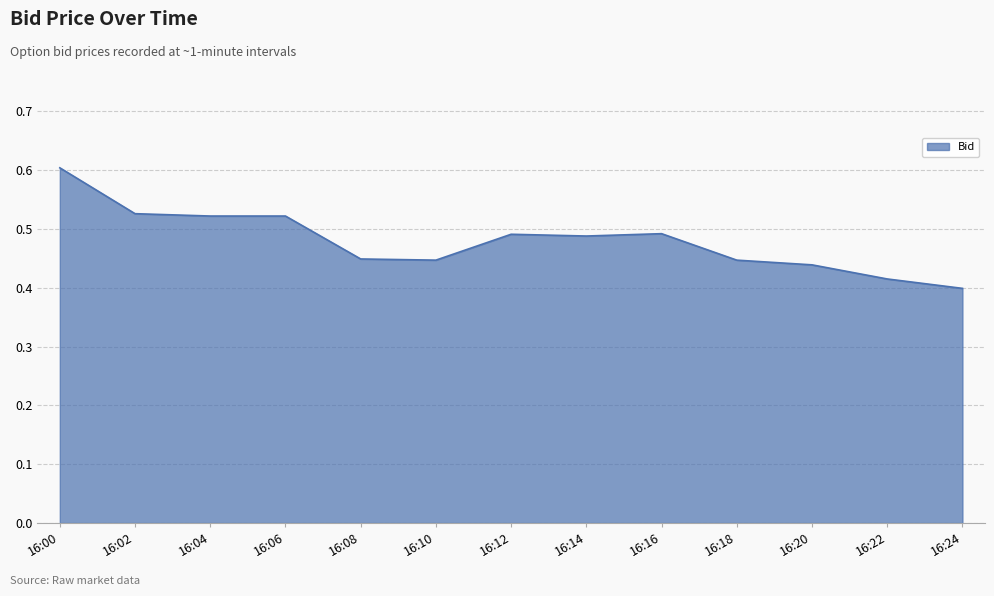

The chart shows a value of 0.6 at 16:00. True or false?

True